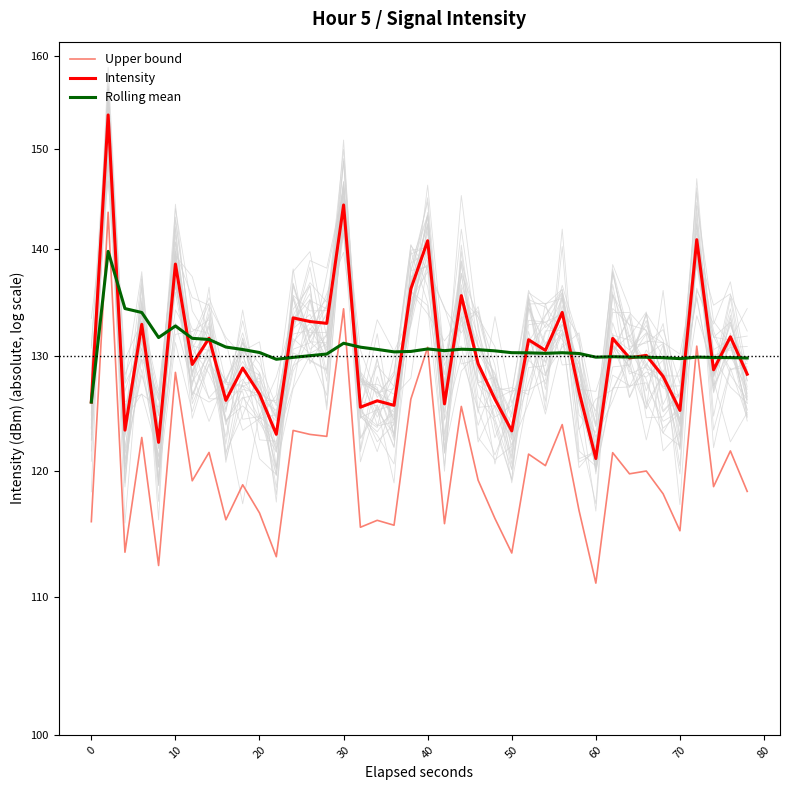

How many interior local peaks does the Rolling mean series have?

8